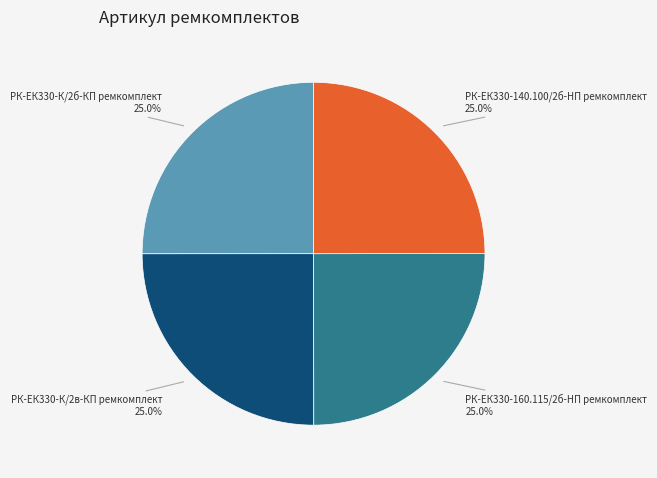

Is there any slice that represents more than half of the pie?

No